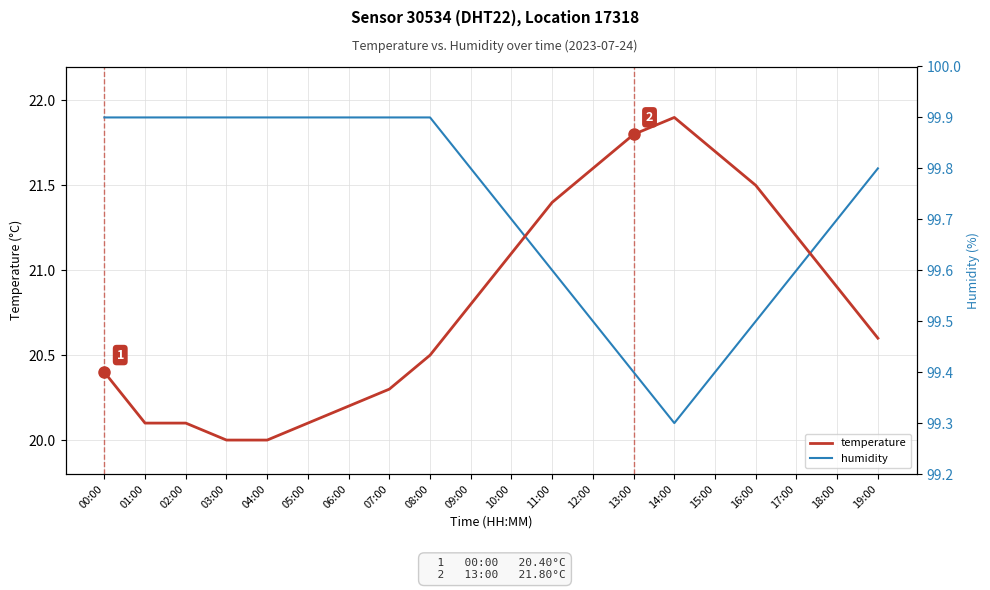

Between 12:00 and 13:00, which is larger?

12:00